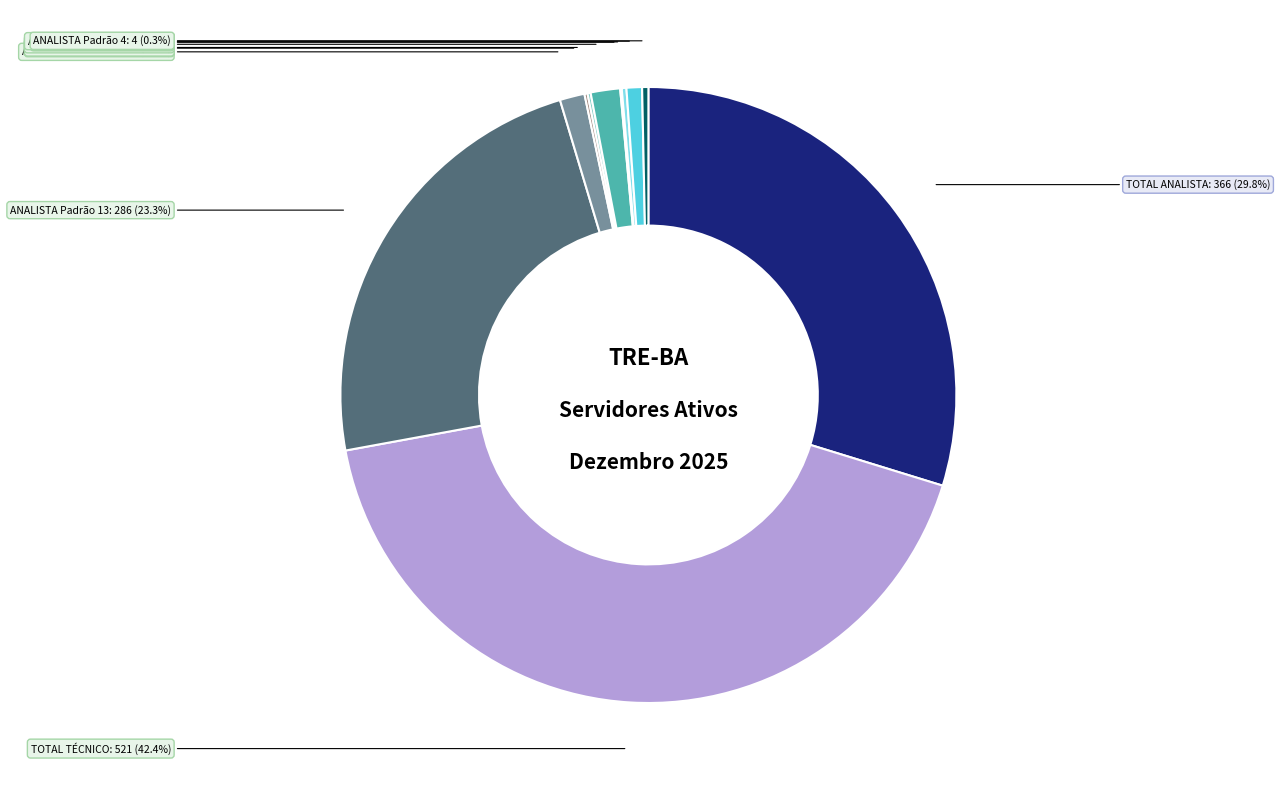

The ANALISTA Padrão 13 slice represents 13% of the pie. True or false?

False